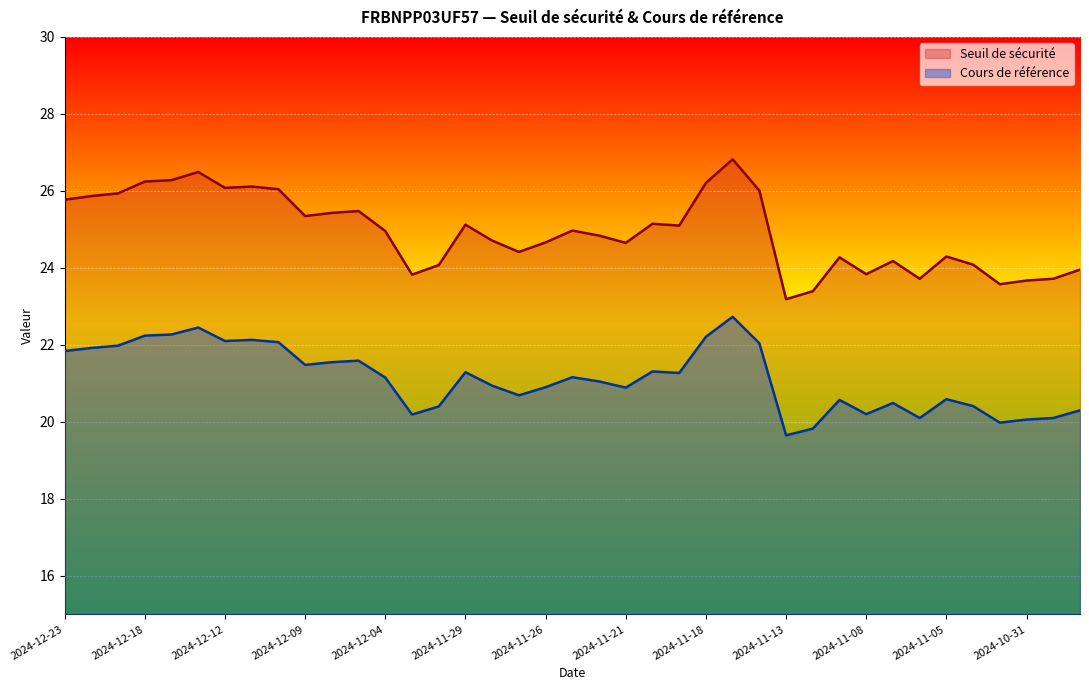

What is the difference between the Cours de référence values at 2024-11-01 and 2024-11-18?

2.2